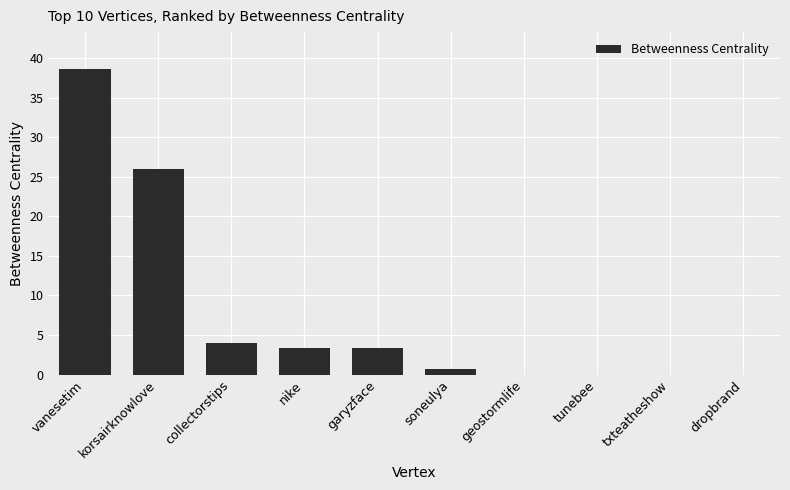

Where is the data nearest to the value 19?

korsairknowlove